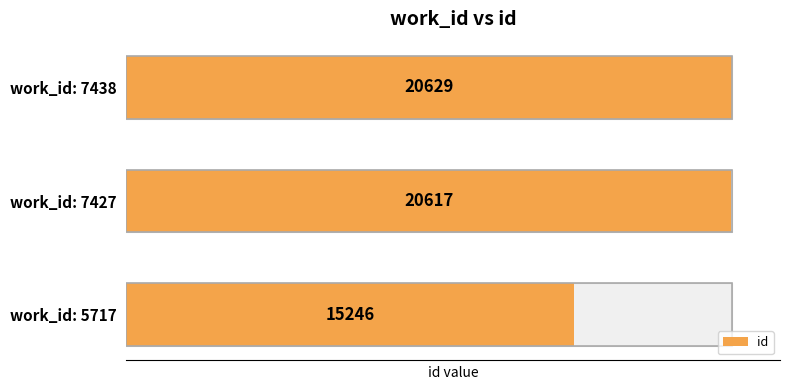

Does the chart contain any negative values?

No